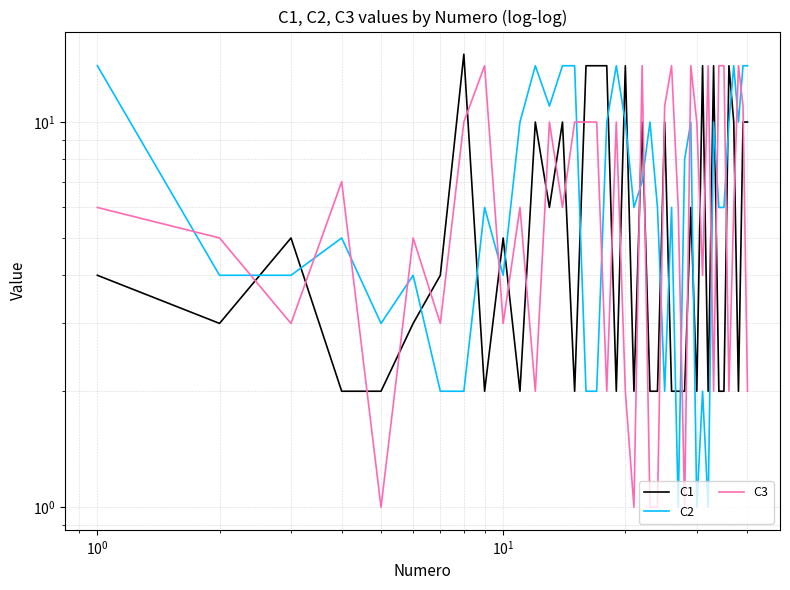

Does the chart display data point markers on the line(s)?

No